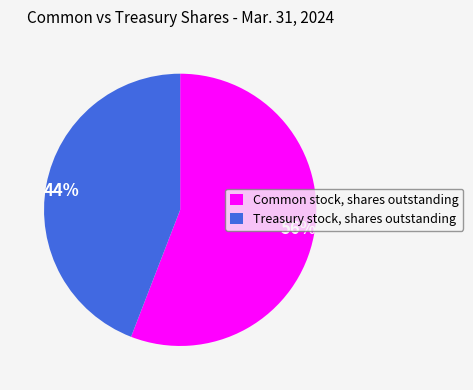

Count the number of slices in the pie.

2